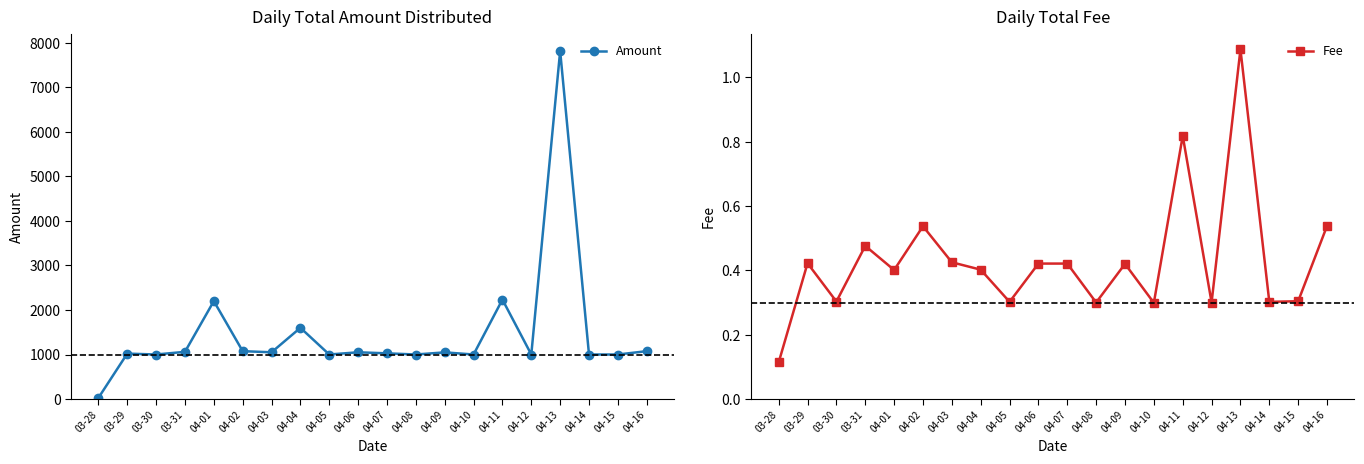

How many data points does each series have?

20